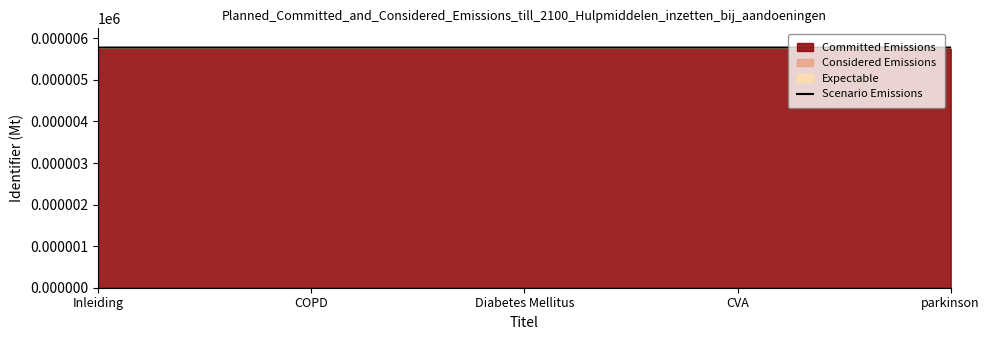

List the labels in order of value, smallest first.

Inleiding, COPD, Diabetes Mellitus, CVA, parkinson